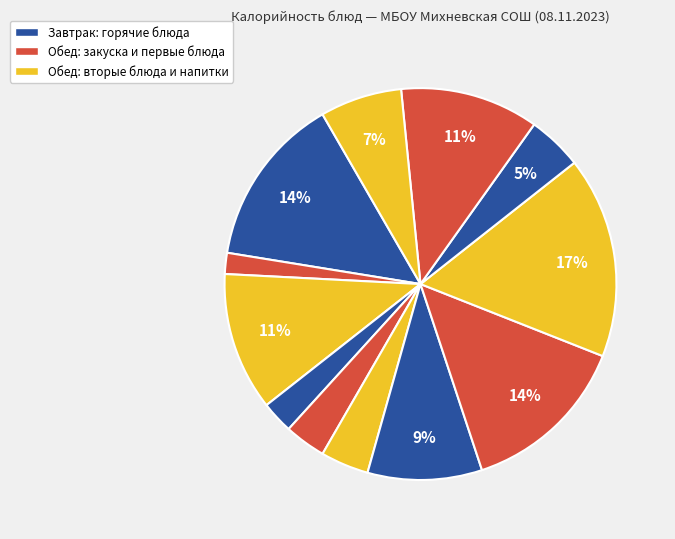

How many slices are in this pie chart?

12